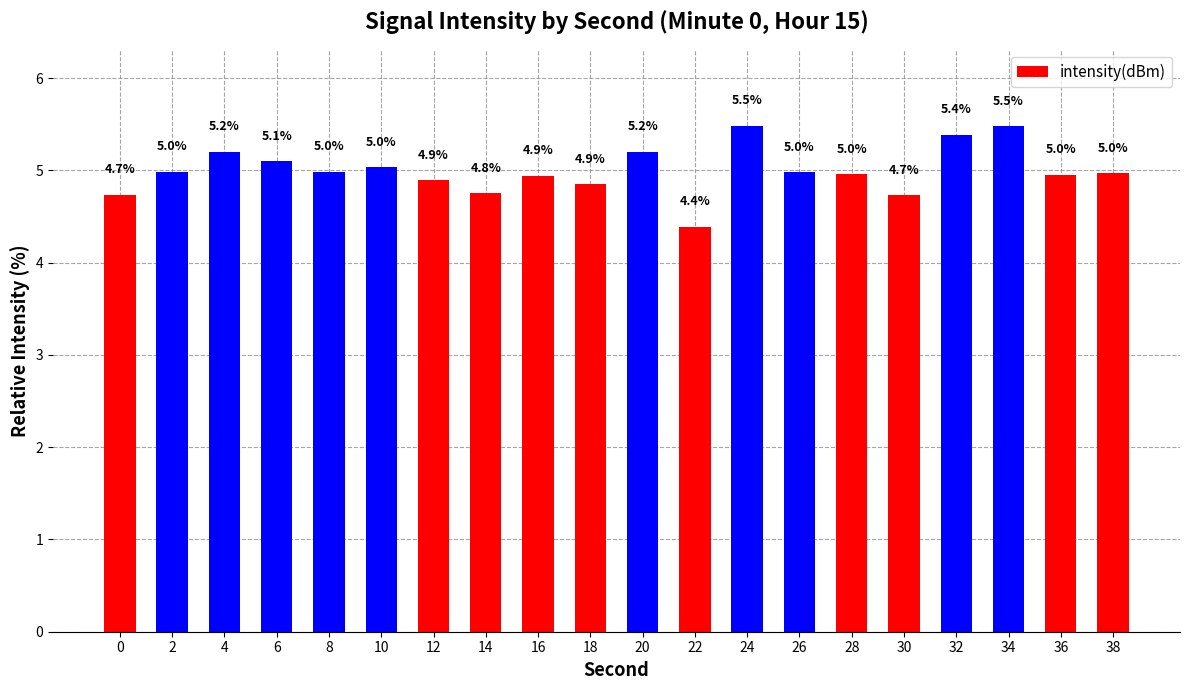

Reading left to right, what are all the values shown in this chart?

0=4.7	2=5.0	4=5.2	6=5.1	8=5.0	10=5.0	12=4.9	14=4.8	16=4.9	18=4.9	20=5.2	22=4.4	24=5.5	26=5.0	28=5.0	30=4.7	32=5.4	34=5.5	36=5.0	38=5.0